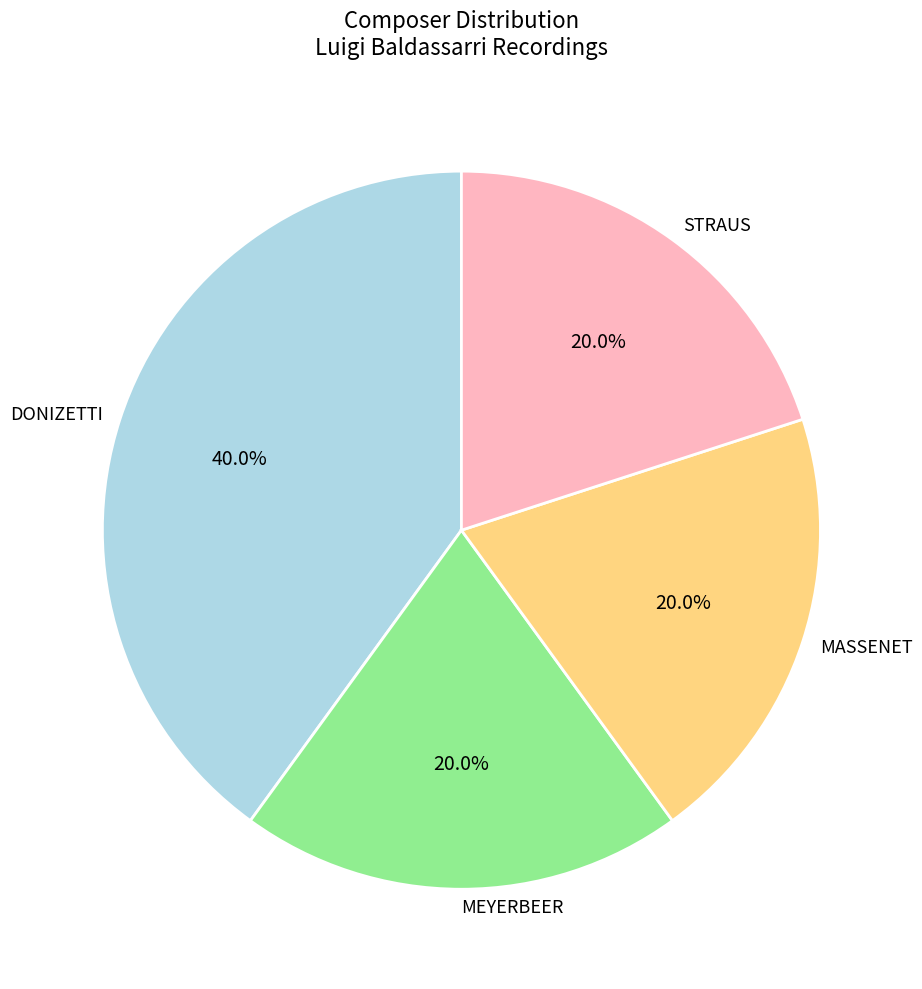

To the nearest percent, what percentage of the pie is DONIZETTI?

40%